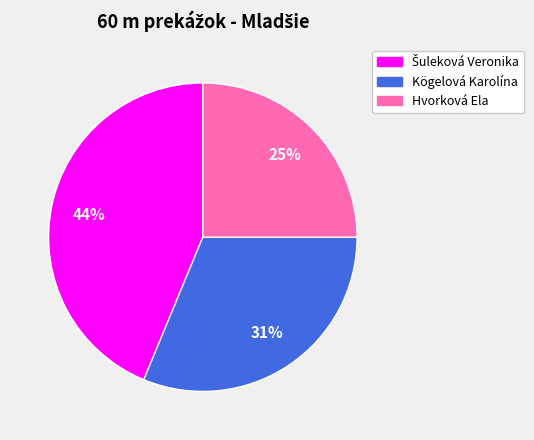

To the nearest percent, what portion does Kögelová Karolína represent?

31%